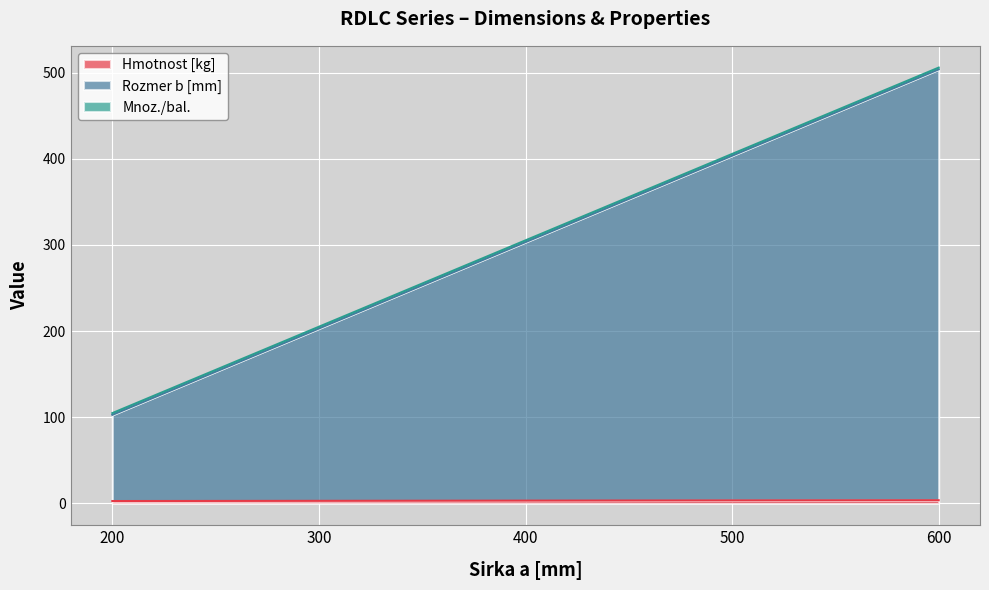

The Hmotnost [kg] series shows 3.7 at 600. True or false?

True